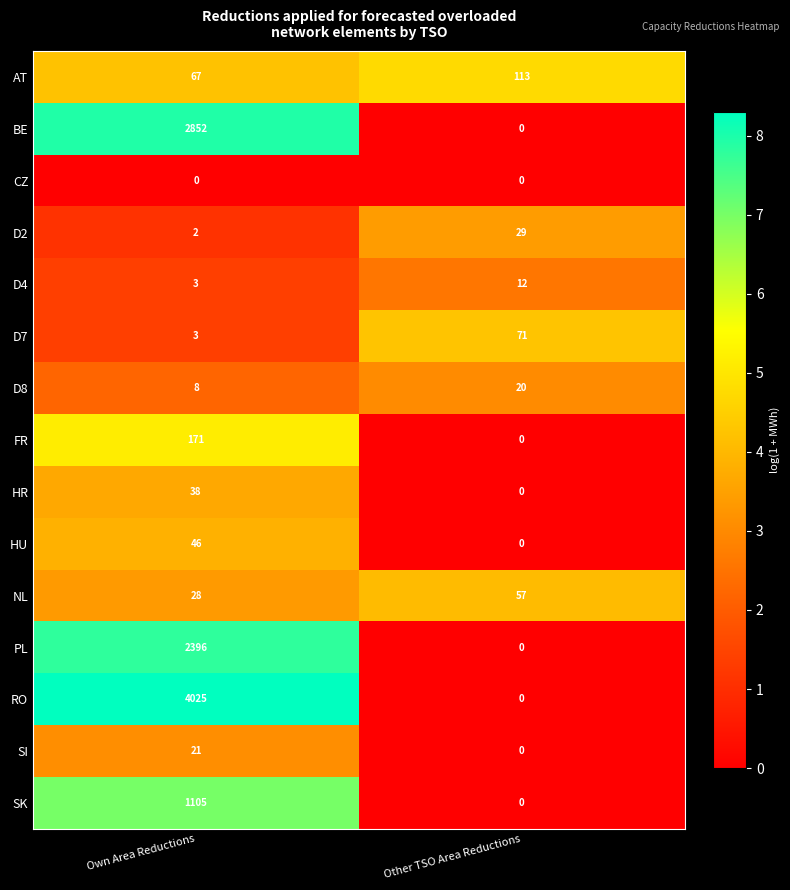

What is the spread (max minus min) of values at Other TSO Area Reductions?

113